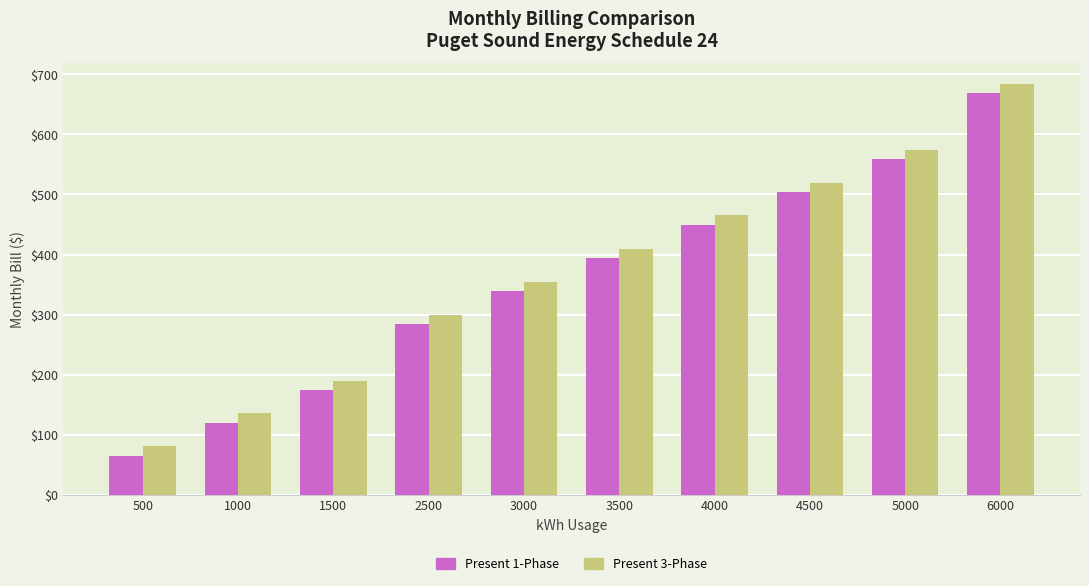

Which series has the largest total across all categories?

Present 3-Phase